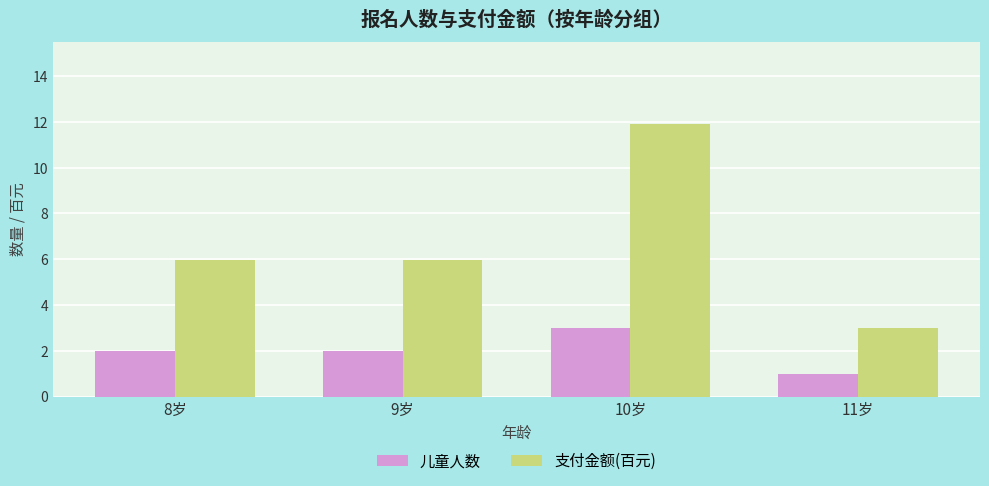

Count the 儿童人数 values in the range 2 to 3.

3